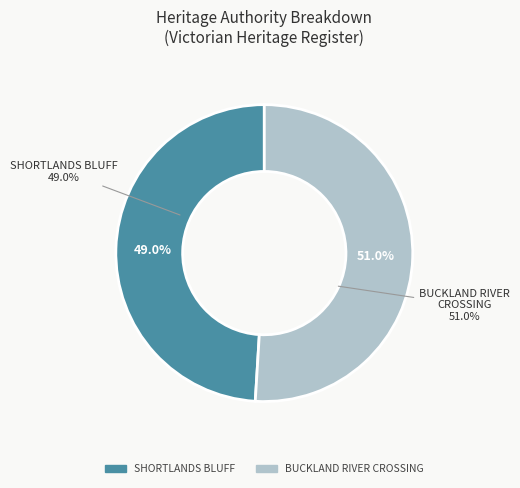

What is the largest slice in the pie chart?

BUCKLAND RIVER CROSSING